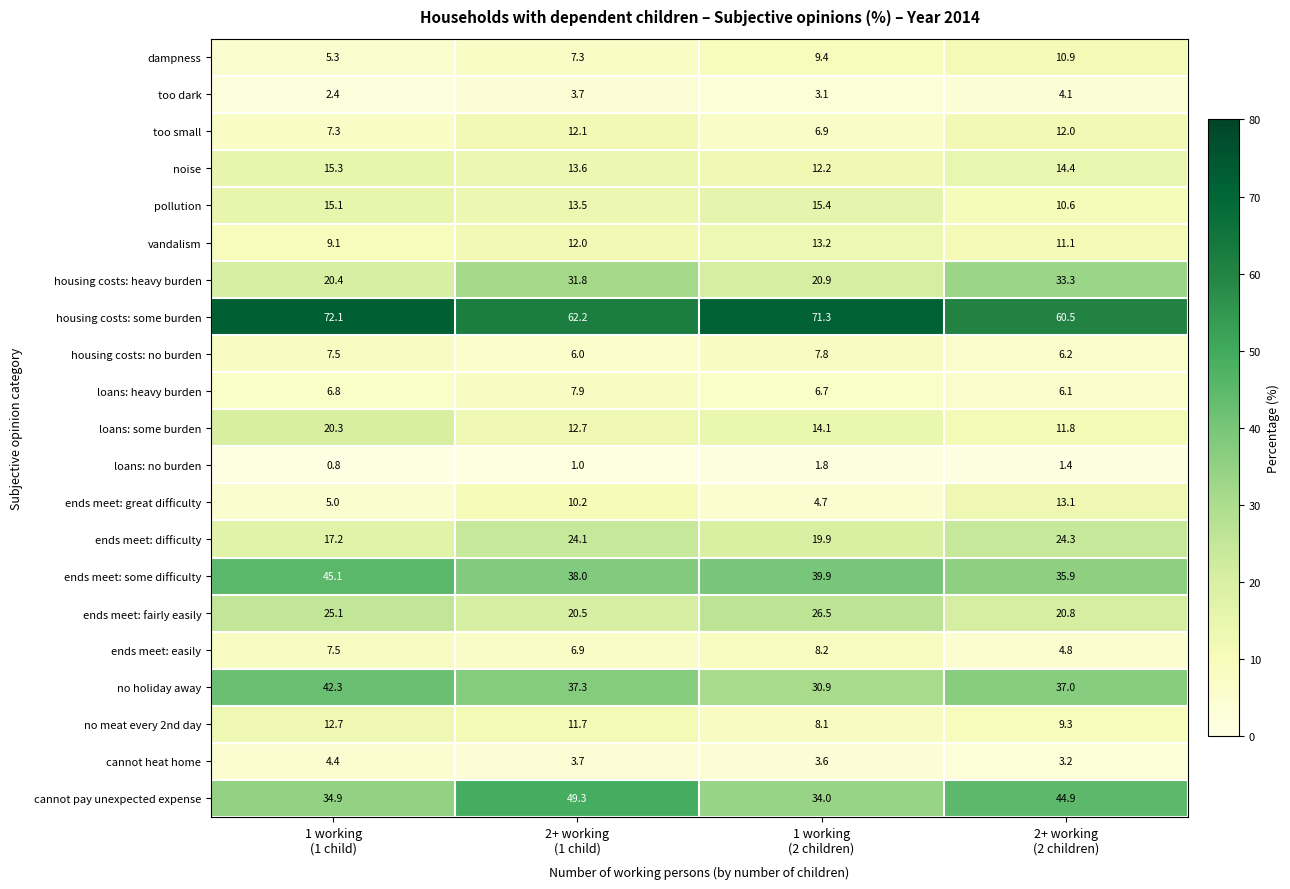

What is the minimum value for no meat every 2nd day?

8.1